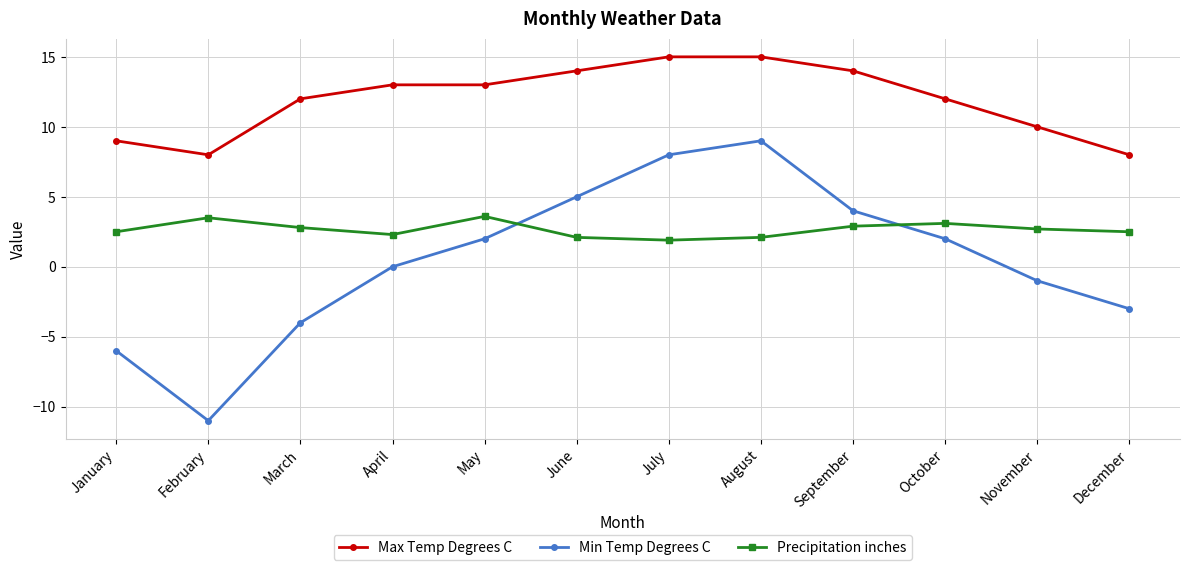

How many lines are shown in the chart?

3